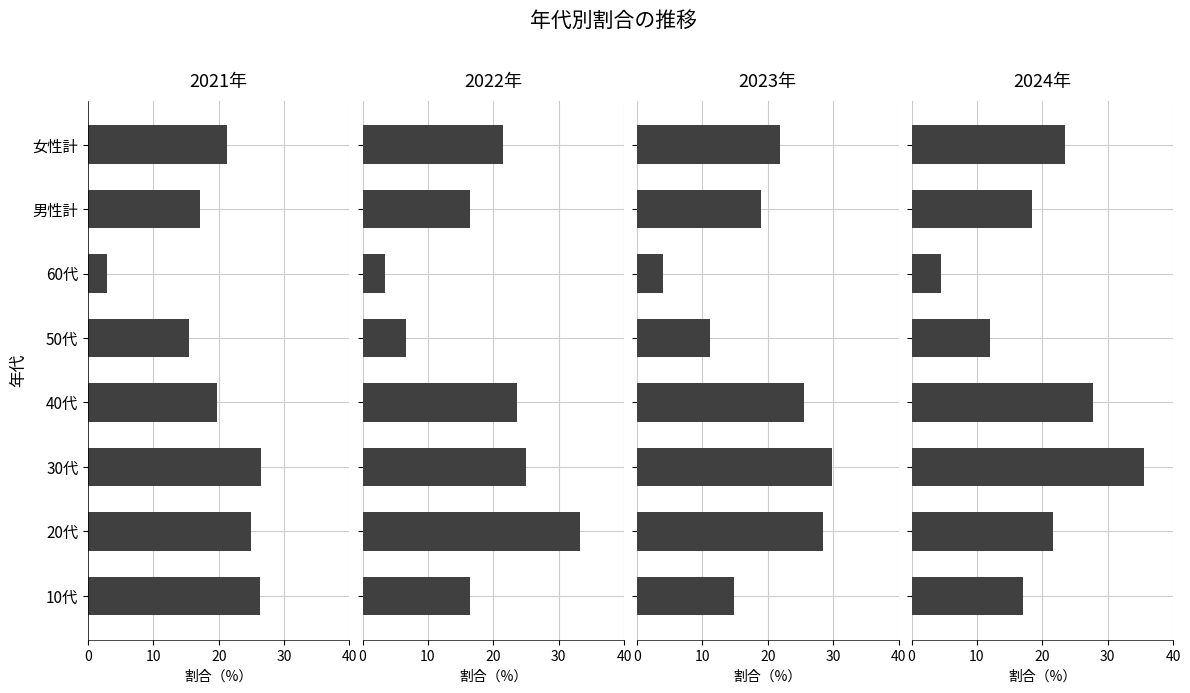

Rank the series by their maximum value, from highest to lowest.

2024年, 2022年, 2023年, 2021年